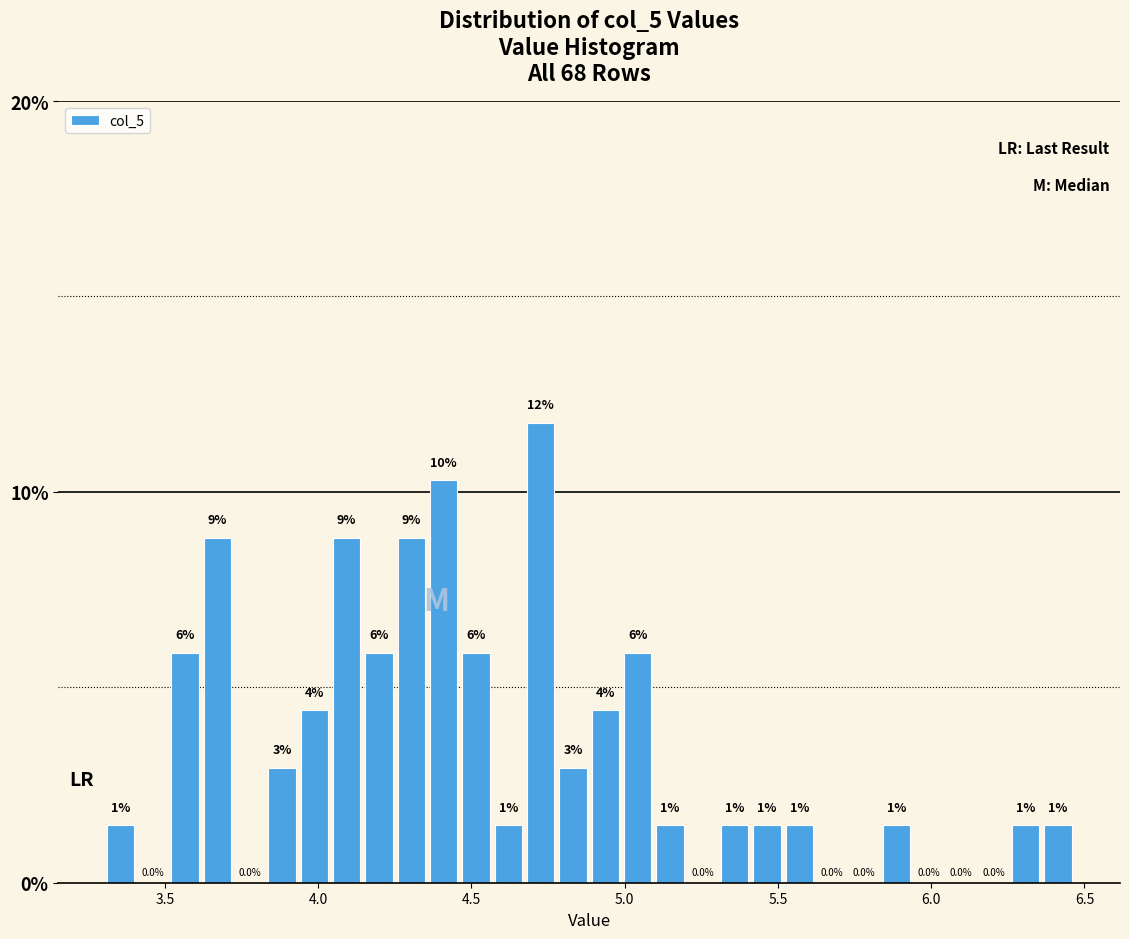

Around what value on the x-axis is the tallest bar? Give the approximate position of its centre, as read against the axis.

4.75